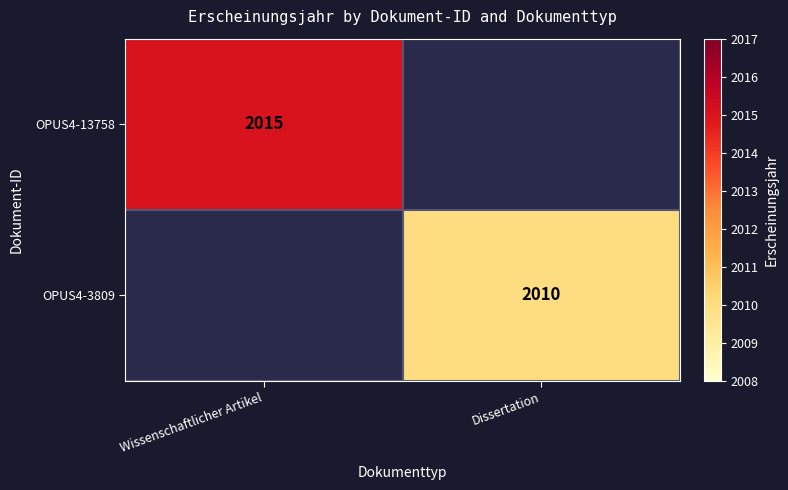

The OPUS4-3809 series shows 3004 at Dissertation. True or false?

False